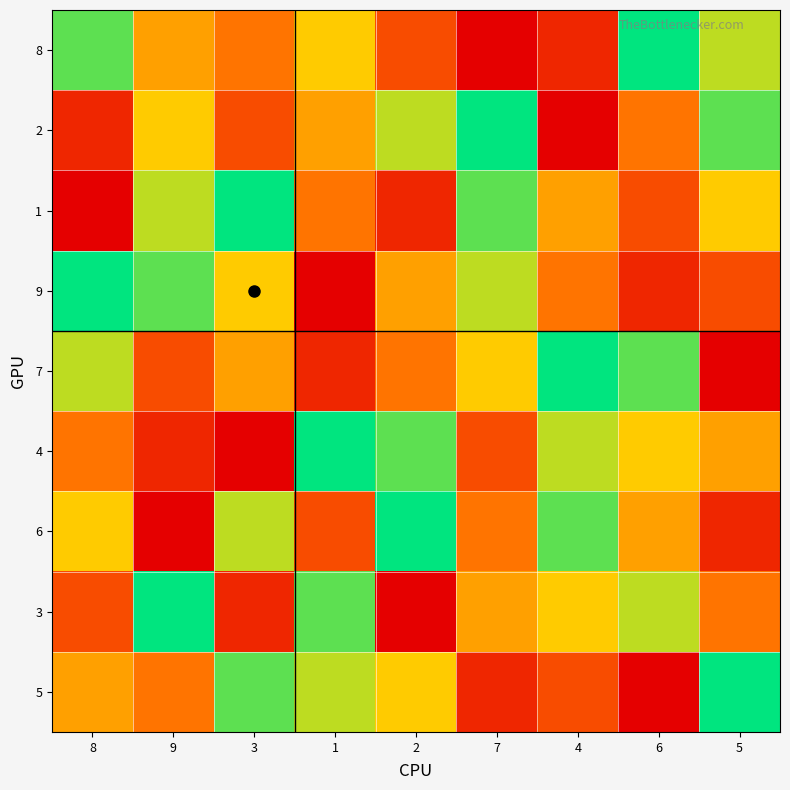

Reading left to right, what are all the values shown in this chart?

8: 8=8	9=5	3=4	1=6	2=3	7=1	4=2	6=9	5=7
2: 8=2	9=6	3=3	1=5	2=7	7=9	4=1	6=4	5=8
1: 8=1	9=7	3=9	1=4	2=2	7=8	4=5	6=3	5=6
9: 8=9	9=8	3=6	1=1	2=5	7=7	4=4	6=2	5=3
7: 8=7	9=3	3=5	1=2	2=4	7=6	4=9	6=8	5=1
4: 8=4	9=2	3=1	1=9	2=8	7=3	4=7	6=6	5=5
6: 8=6	9=1	3=7	1=3	2=9	7=4	4=8	6=5	5=2
3: 8=3	9=9	3=2	1=8	2=1	7=5	4=6	6=7	5=4
5: 8=5	9=4	3=8	1=7	2=6	7=2	4=3	6=1	5=9